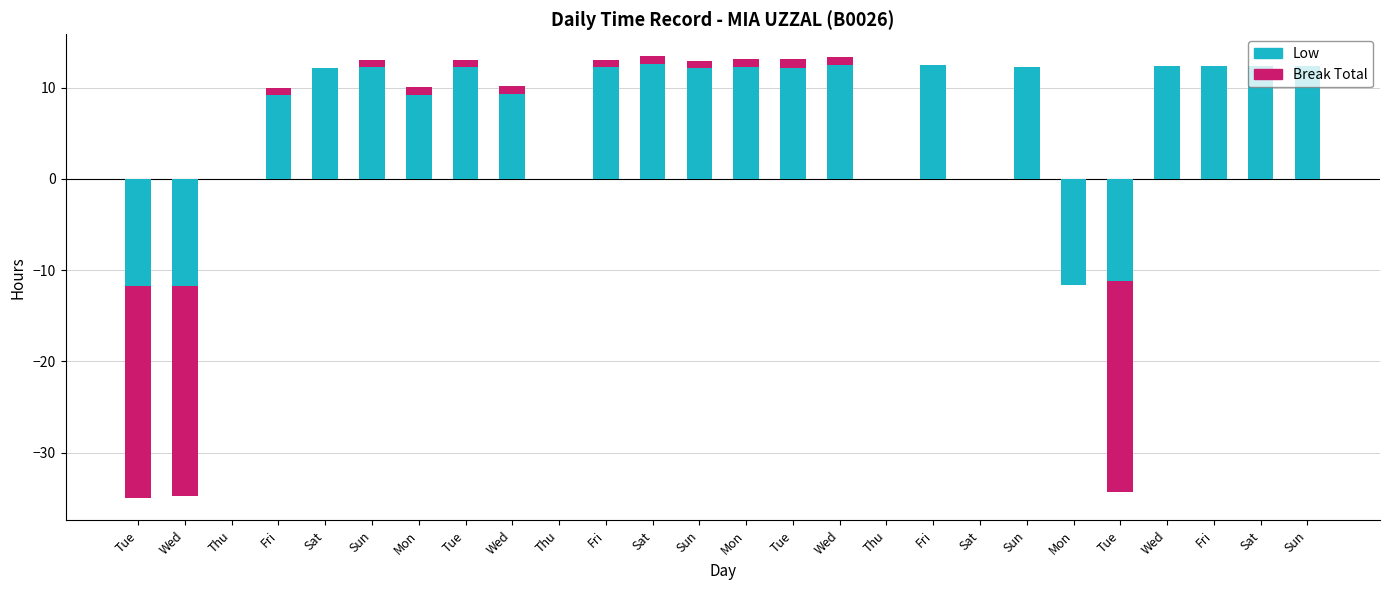

Where is Low nearest to the value 6?

Fri